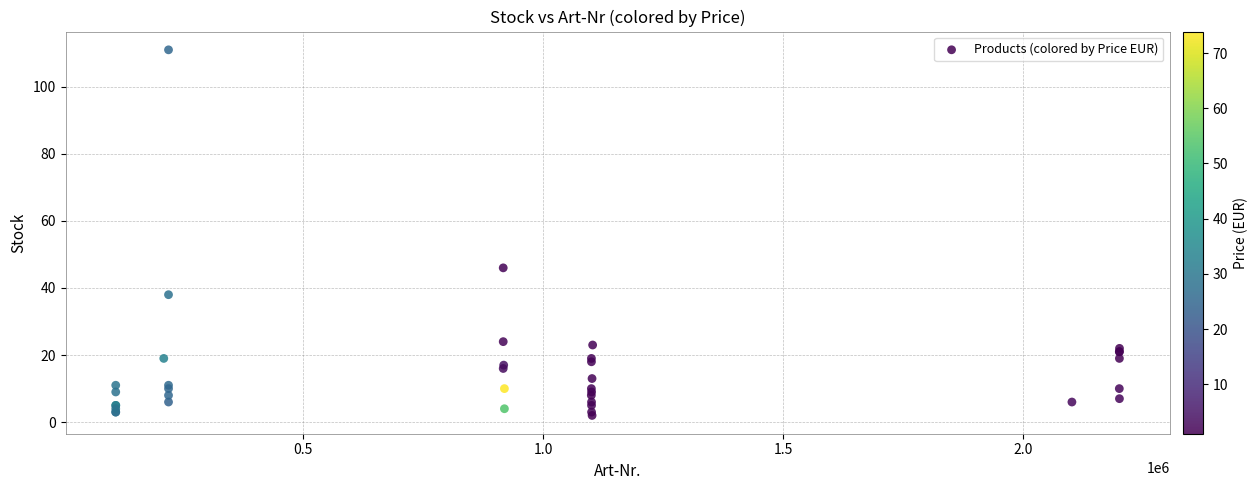

What Y value in the scatter plot is closest to 56?

46